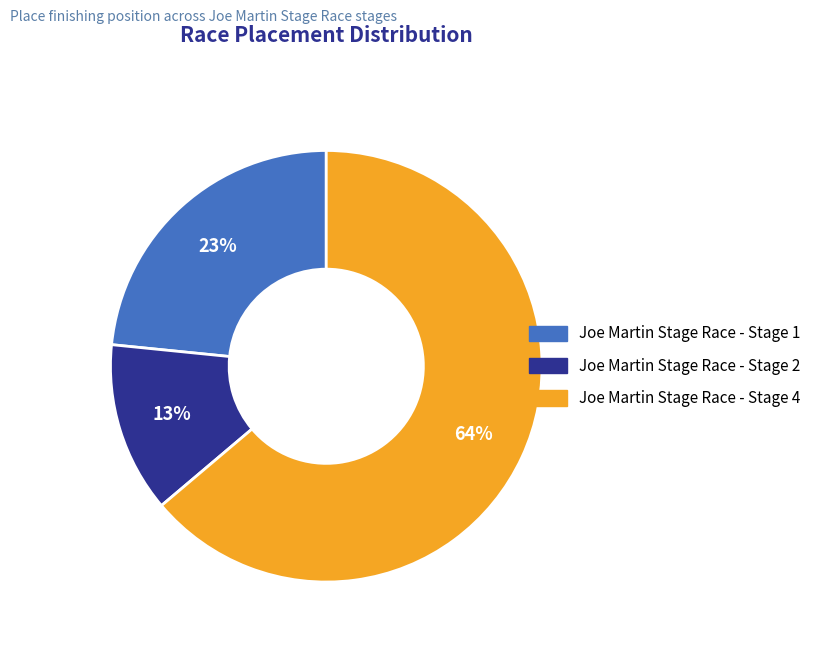

True or false: Joe Martin Stage Race - Stage 4 accounts for 55% of the total.

False